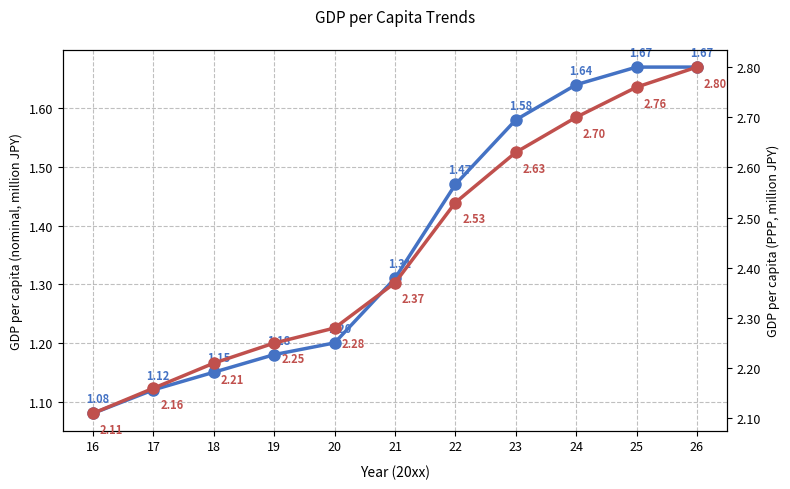

Which category has the lowest value in the GDP per capita (PPP) series?

16